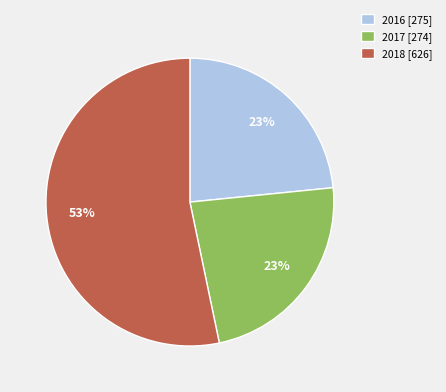

To the nearest percent, what percentage of the pie is 2016 [275]?

23%